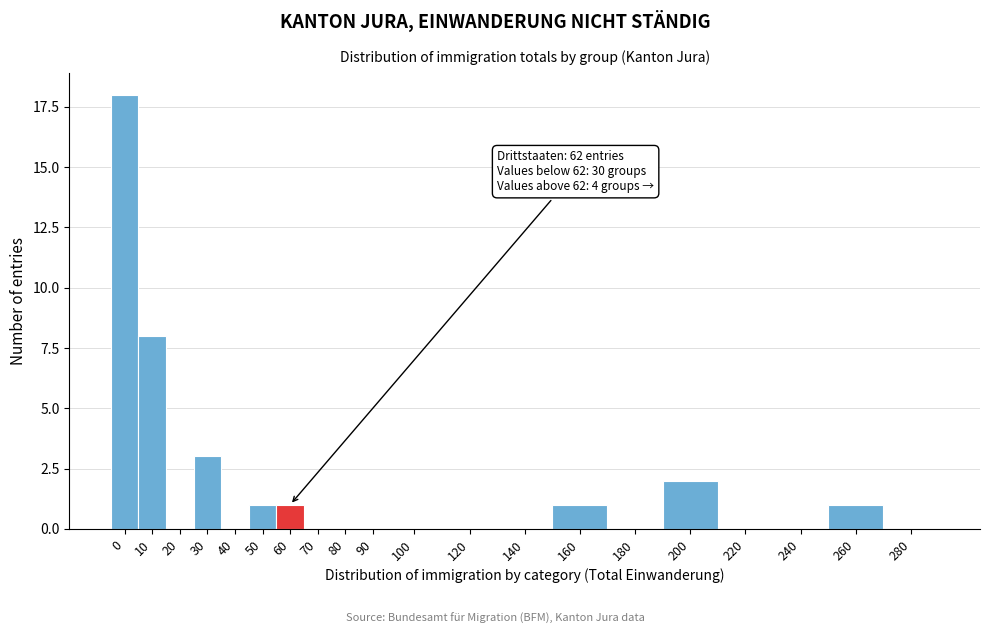

Reading left to right, what are all the values shown in this chart?

0=18	10=8	20=0	30=3	40=0	50=1	60=1	70=0	80=0	90=0	100=0	120=0	140=0	160=1	180=0	200=2	220=0	240=0	260=1	280=0